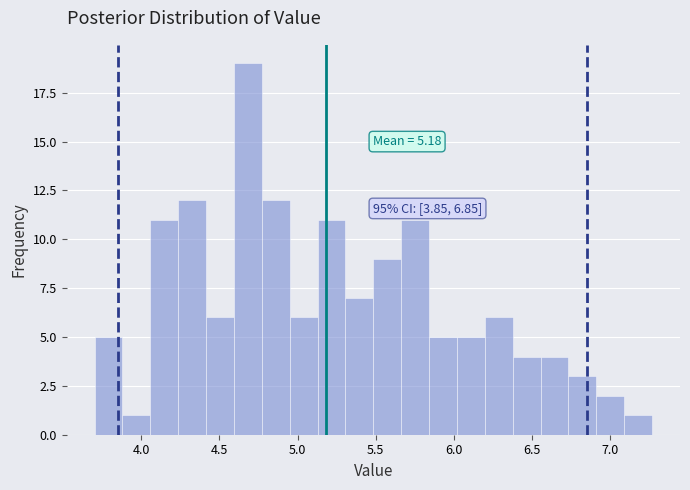

Around what value on the x-axis is the tallest bar? Give the approximate position of its centre, as read against the axis.

4.70